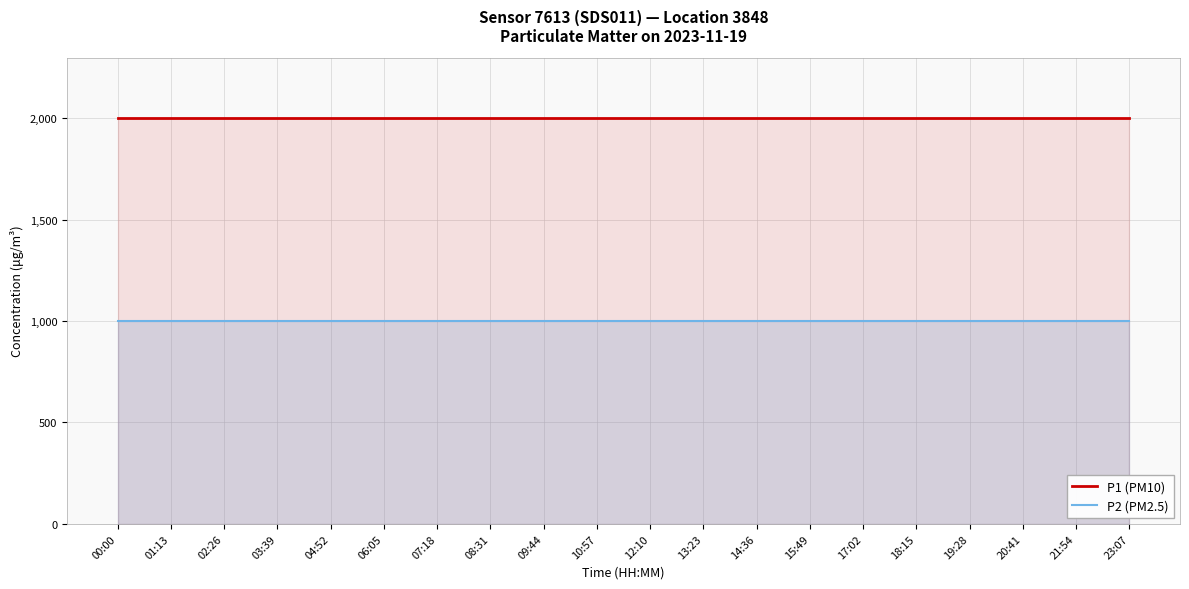

At which category is the sum across all series the highest?

00:00